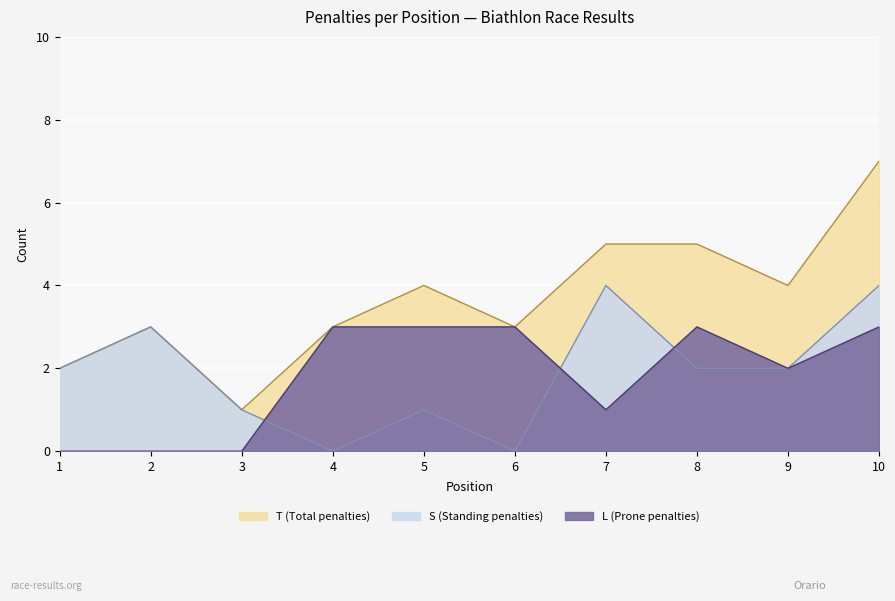

List the series in order of their peak value, lowest first.

L (Prone penalties), S (Standing penalties), T (Total penalties)